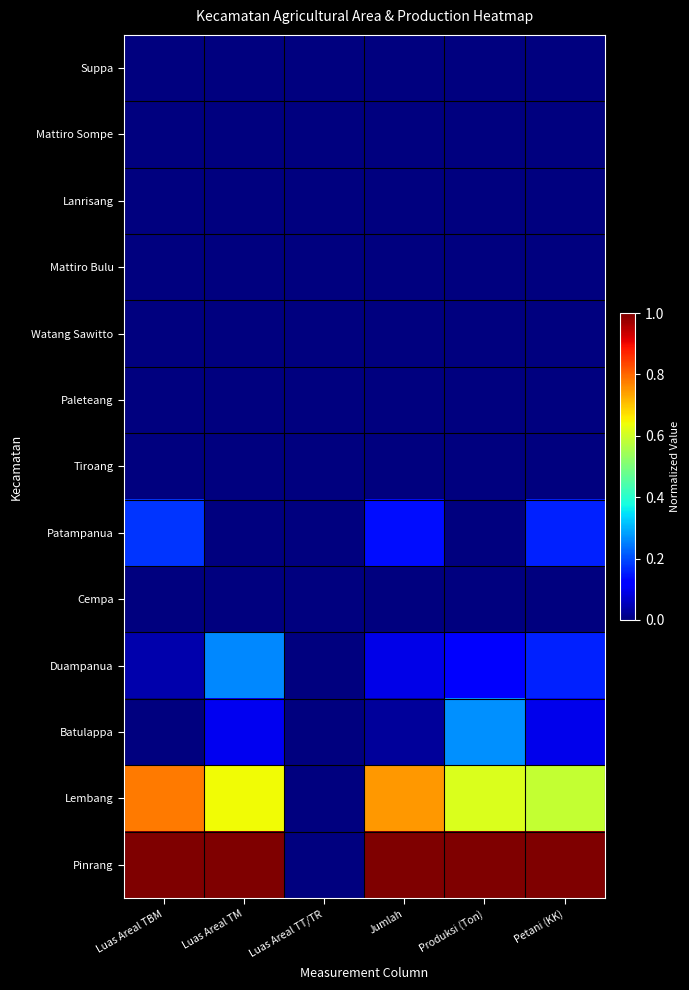

Between Luas Areal TT/TR and Produksi (Ton), which is larger?

Luas Areal TT/TR